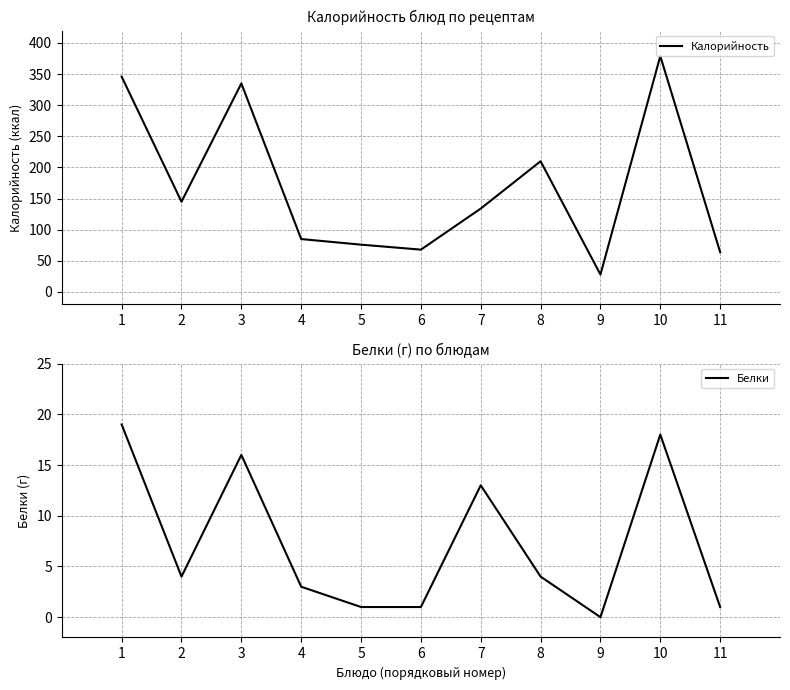

Reading left to right, list all the values displayed in this chart.

Калорийность: 1=345.9	2=145.0	3=335.0	4=85.0	5=76.0	6=68.0	7=134.0	8=210.0	9=28.0	10=379.0	11=64.0
Белки: 1=19.0	2=4.0	3=16.0	4=3.0	5=1.0	6=1.0	7=13.0	8=4.0	9=0.0	10=18.0	11=1.0